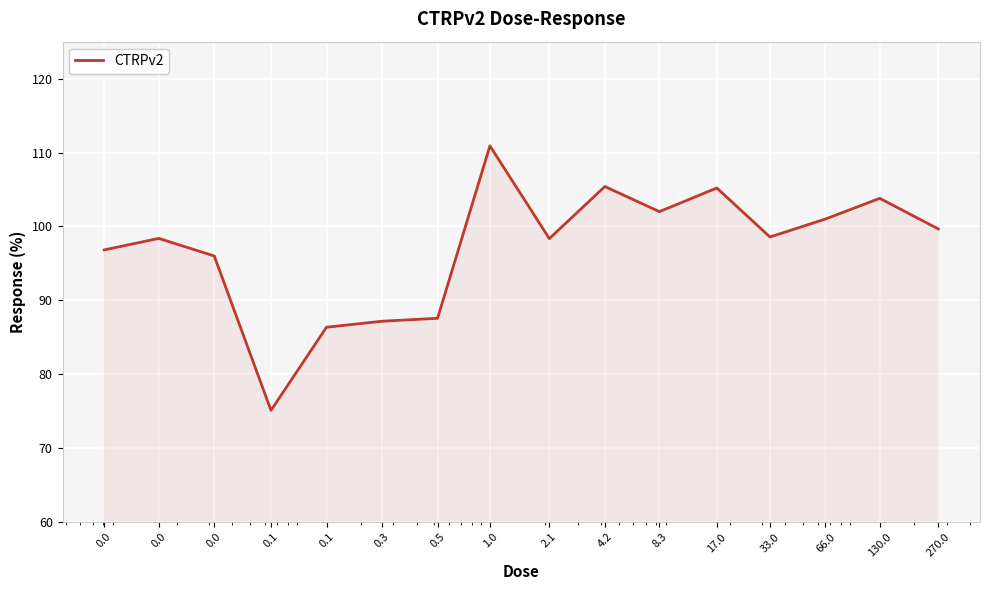

What is the minimum value shown in the chart?

75.1